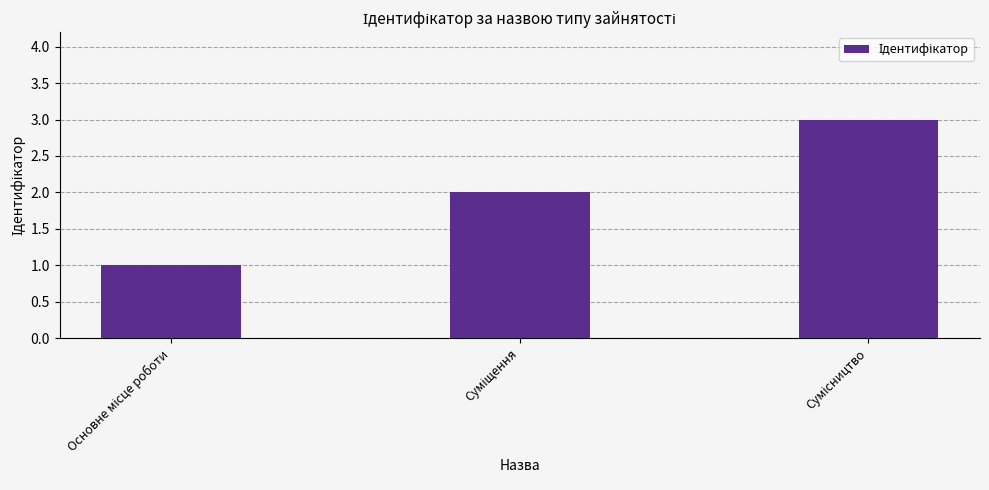

How many data points are less than 2?

1